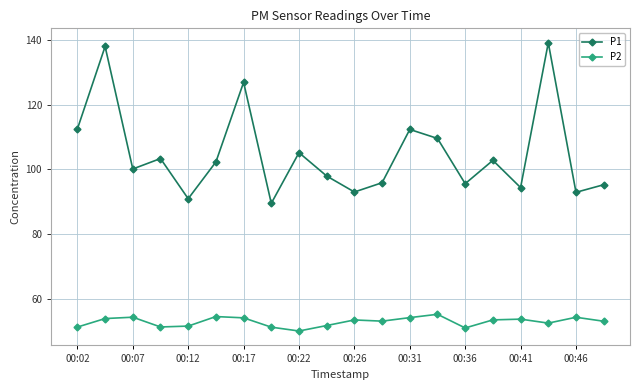

What is the value of the P1 point at the 1st from the left?

112.5